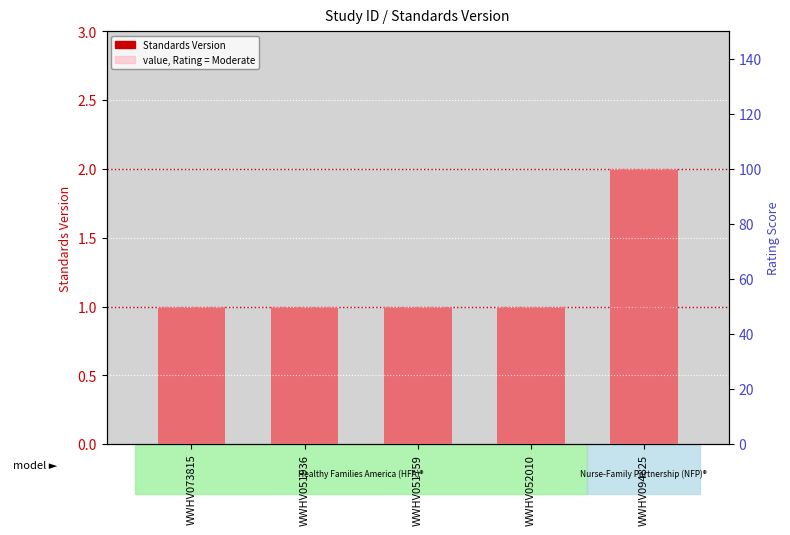

What is the average value of the value, Rating = Moderate series?

60